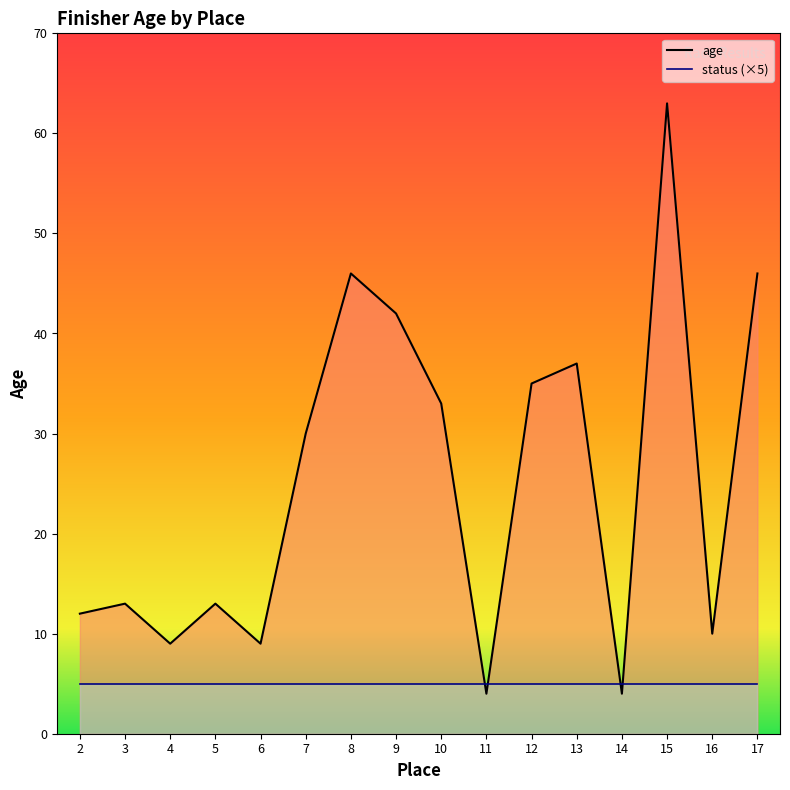

Which label corresponds to the largest value in the chart?

15